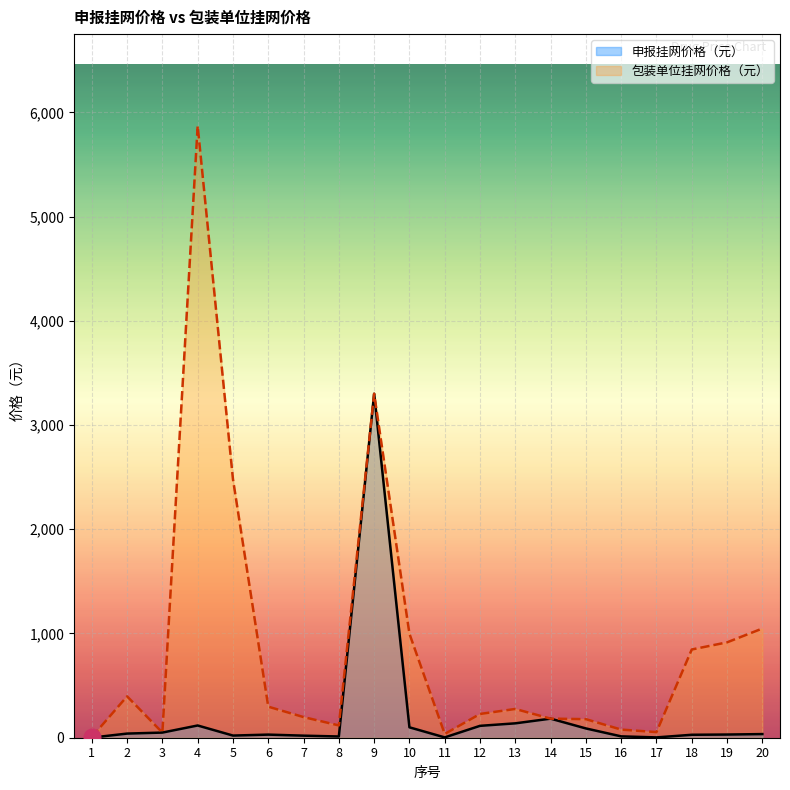

Which series has the largest total across all categories?

包装单位挂网价格（元）